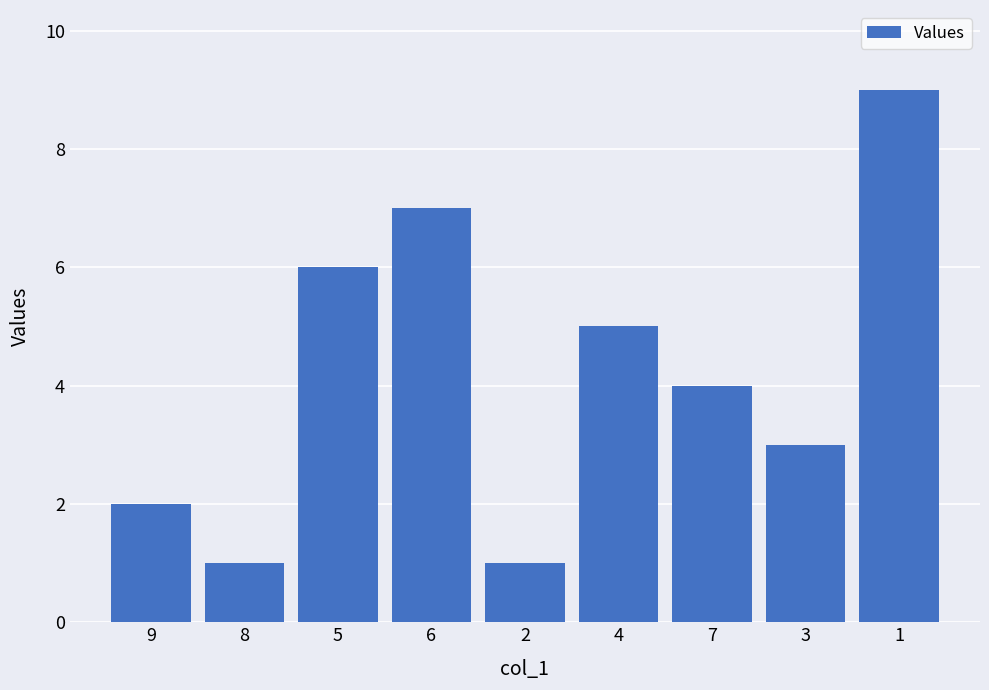

Are the bars horizontal?

No